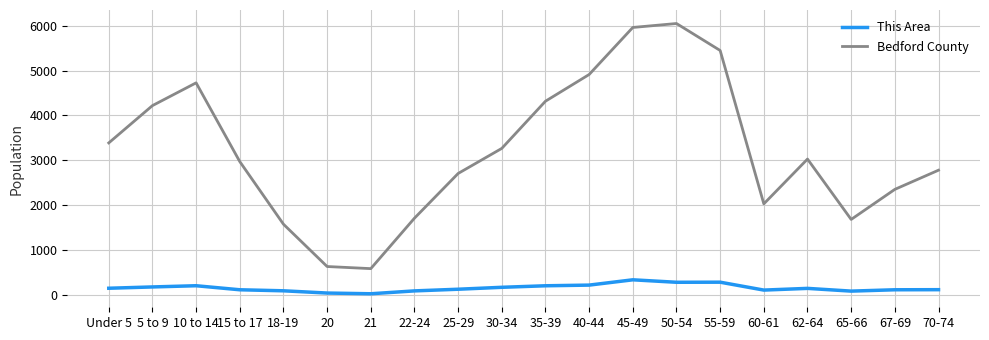

Is it true that Bedford County equals 4317 at 35-39?

True